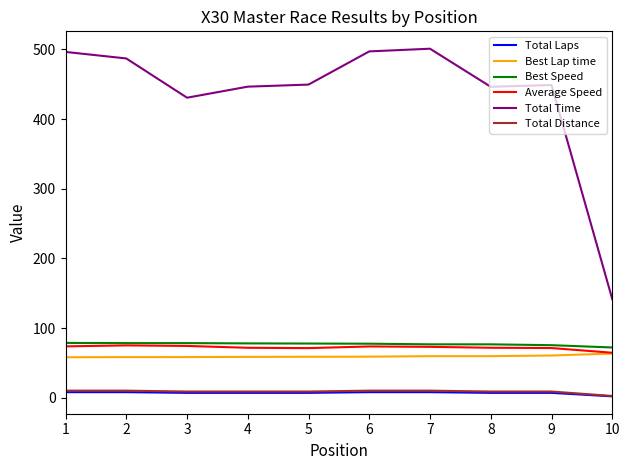

The value of Best Lap time at 3 is 58.3. True or false?

True